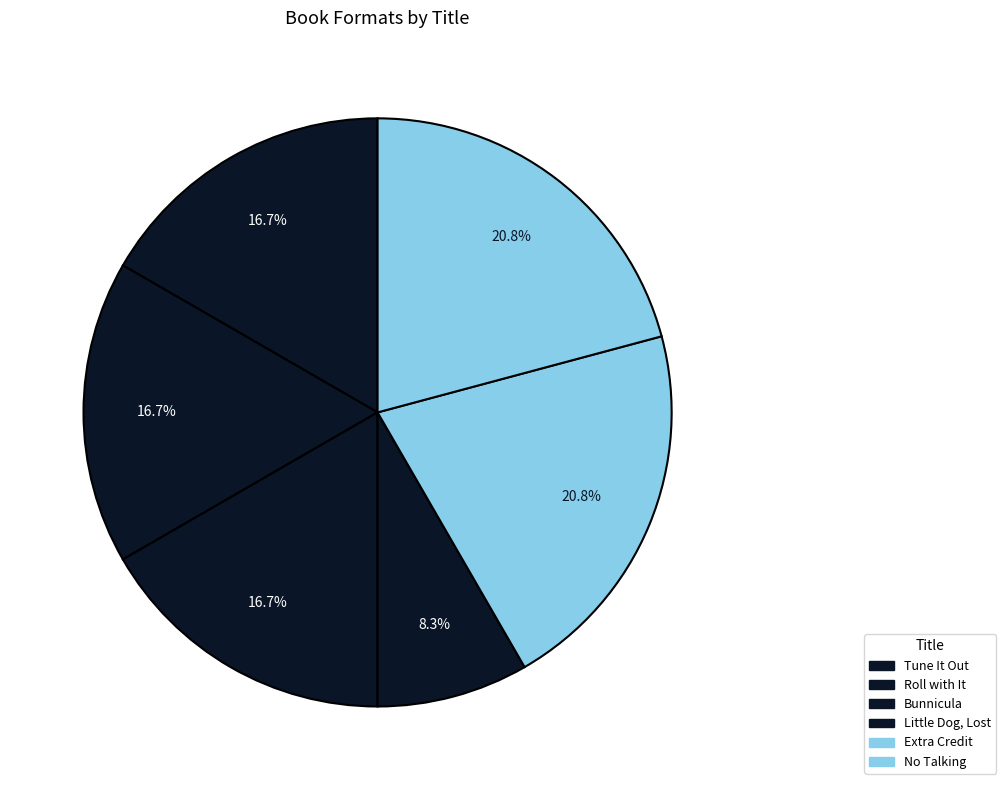

To the nearest percent, what percentage of the pie is No Talking?

21%